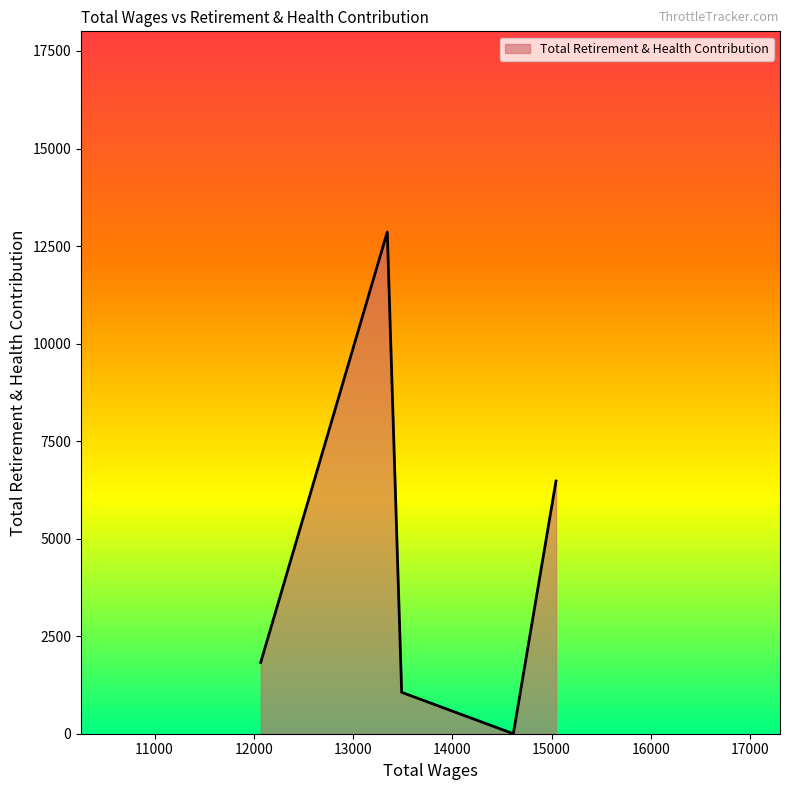

What is the greatest value displayed?

12860